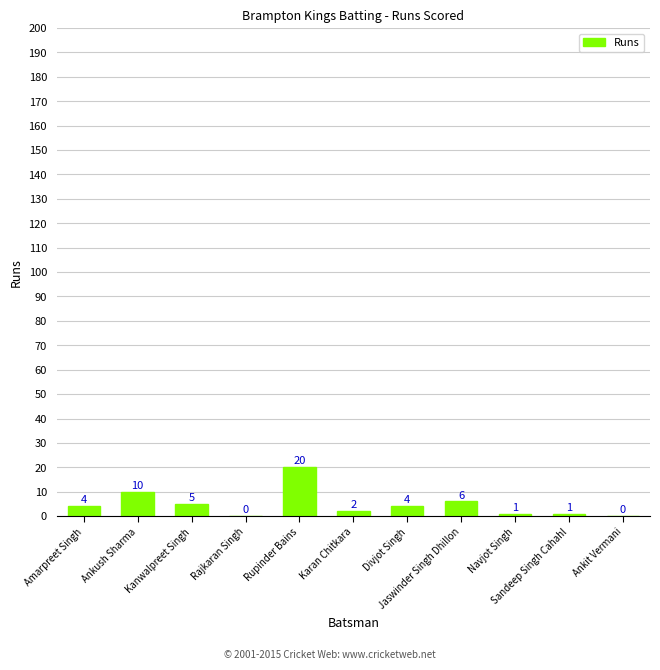

Is it true that the value at Ankush Sharma is 16?

False